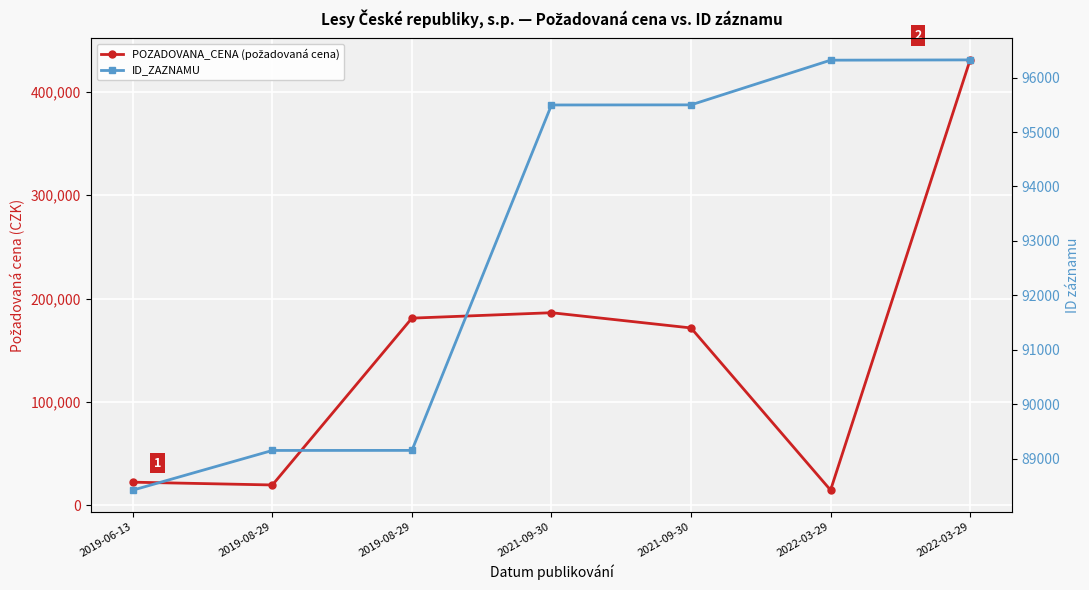

How many intersections are there between ID_ZAZNAMU and POZADOVANA_CENA (požadovaná cena)?

3